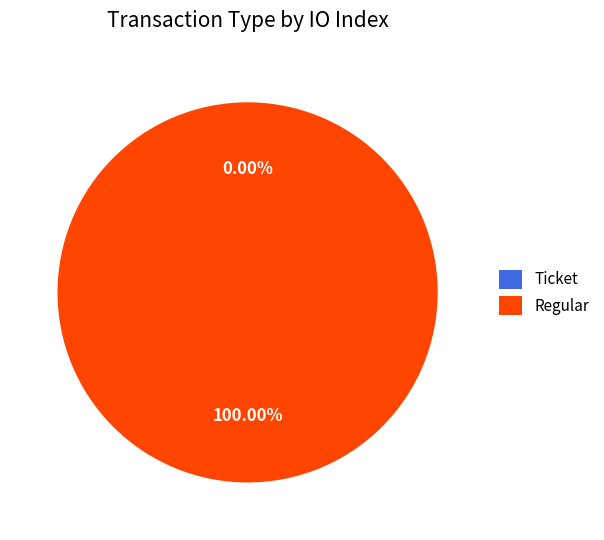

What is the total percentage of Regular and Ticket?

100.0%